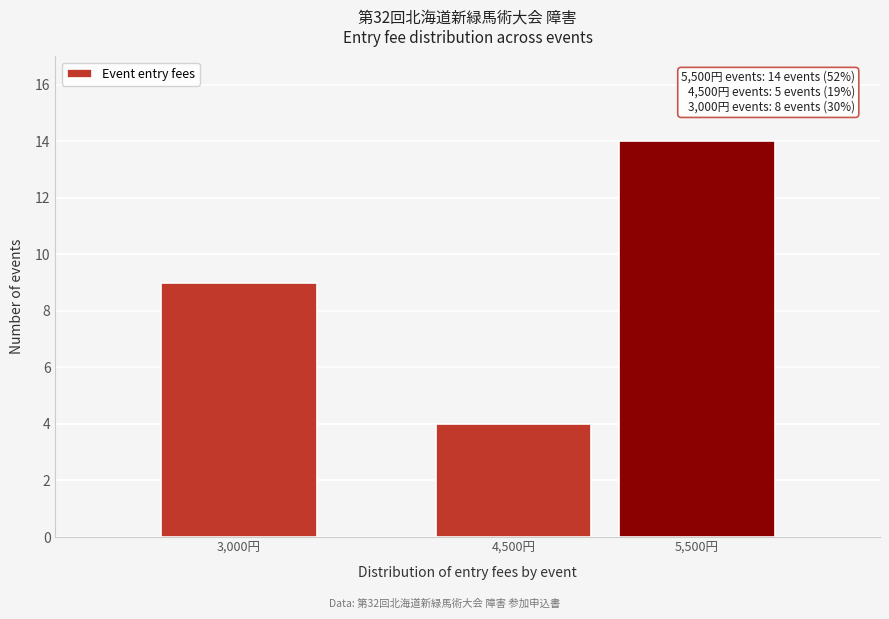

Reading right to left, what are all the values shown in this chart?

5,500円=14	4,500円=4	3,000円=9